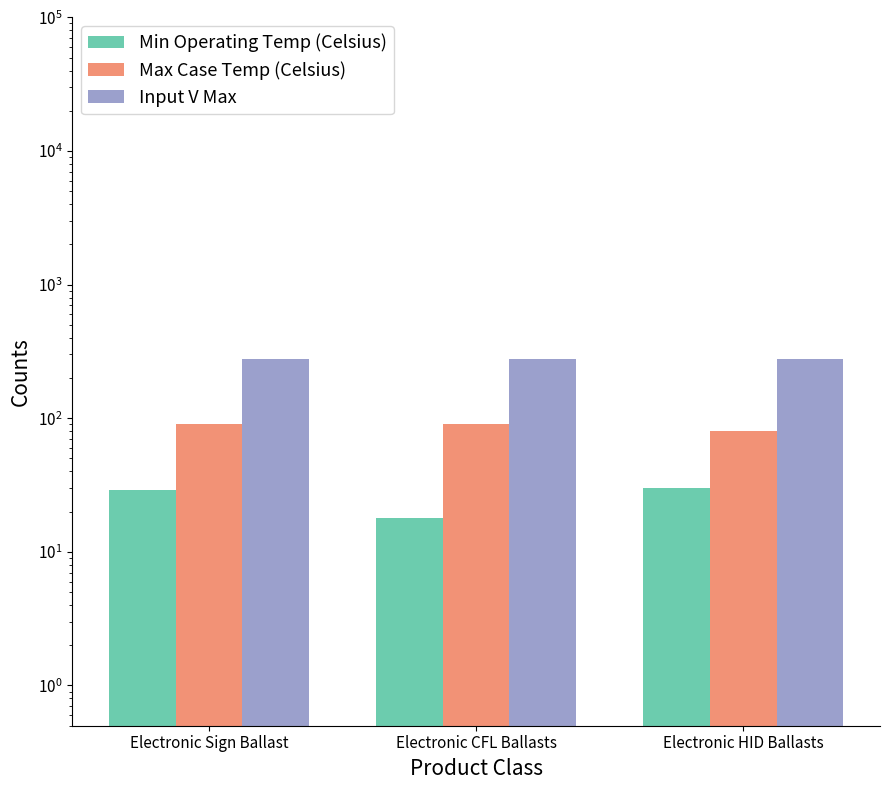

Reading right to left, extract all data points from this chart.

Min Operating Temp (Celsius): Electronic HID Ballasts=30	Electronic CFL Ballasts=18	Electronic Sign Ballast=29
Max Case Temp (Celsius): Electronic HID Ballasts=80	Electronic CFL Ballasts=90	Electronic Sign Ballast=90
Input V Max: Electronic HID Ballasts=277	Electronic CFL Ballasts=277	Electronic Sign Ballast=277